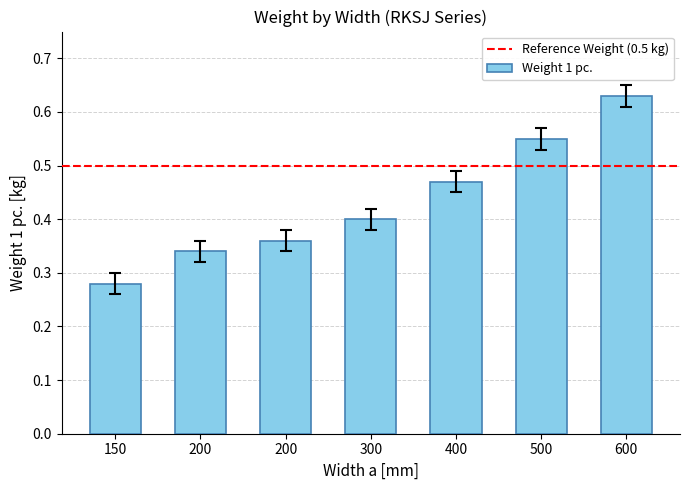

Reading left to right, extract all data points from this chart.

0.3	0.3	0.3	0.4	0.4	0.5	0.6